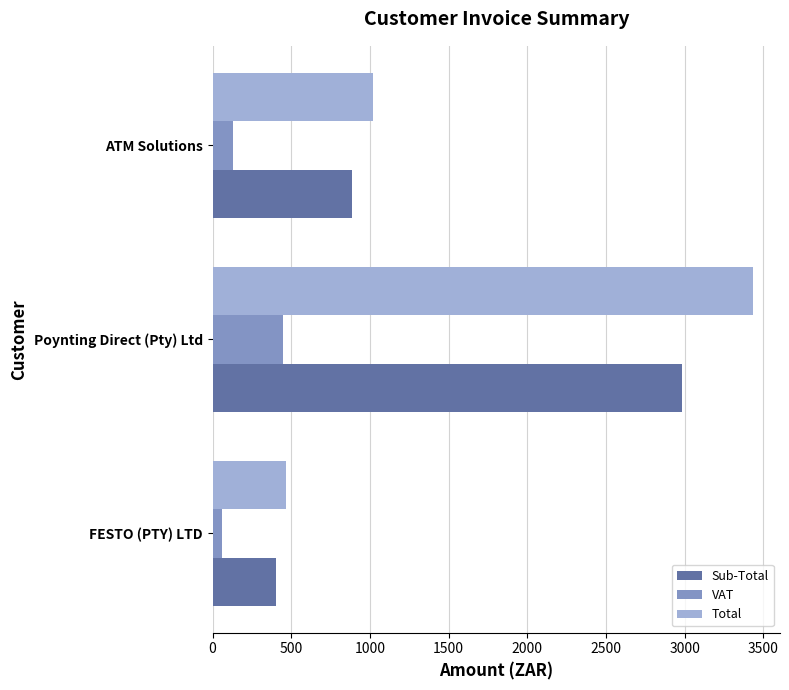

Read the Total value at Poynting Direct (Pty) Ltd.

3434.7